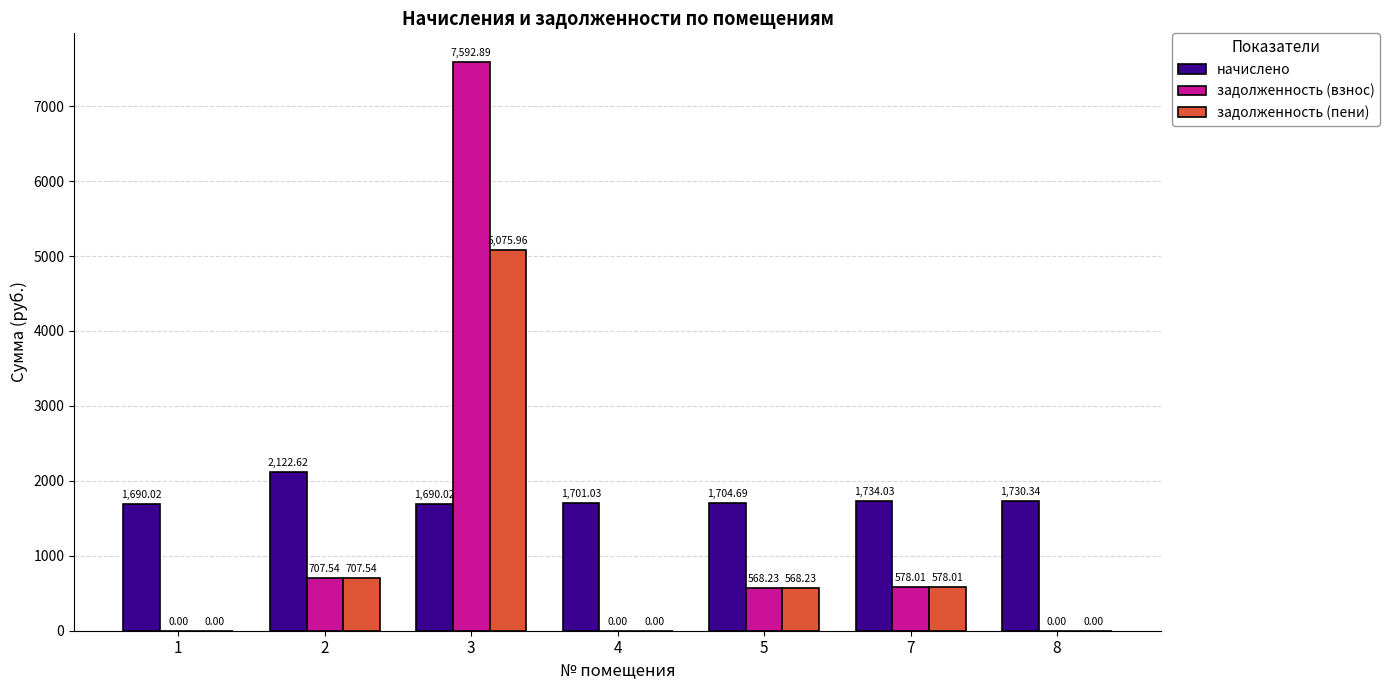

What are all the series names shown in the legend?

начислено, задолженность (взнос), задолженность (пени)